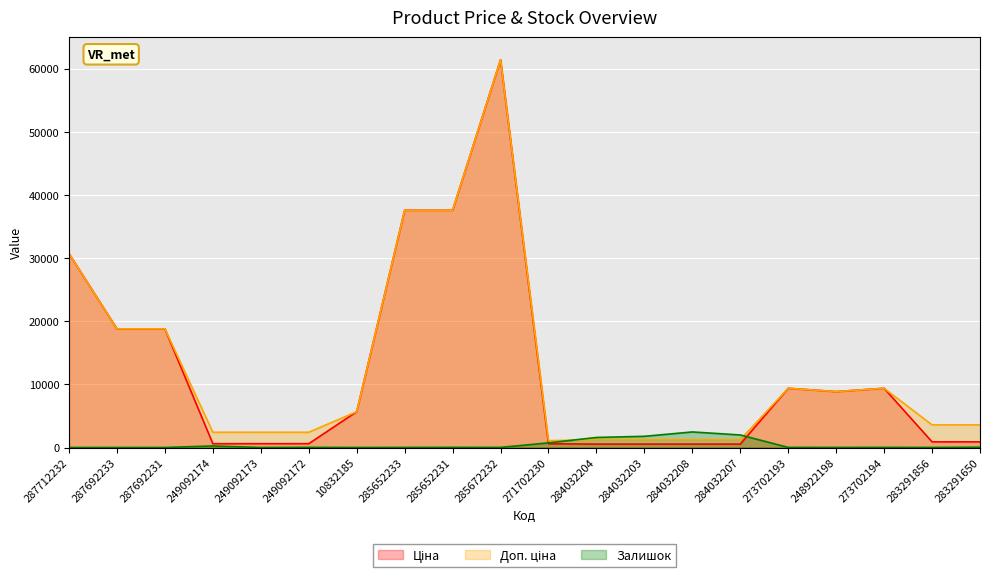

Is it true that Залишок equals 0.0 at 287692231?

True